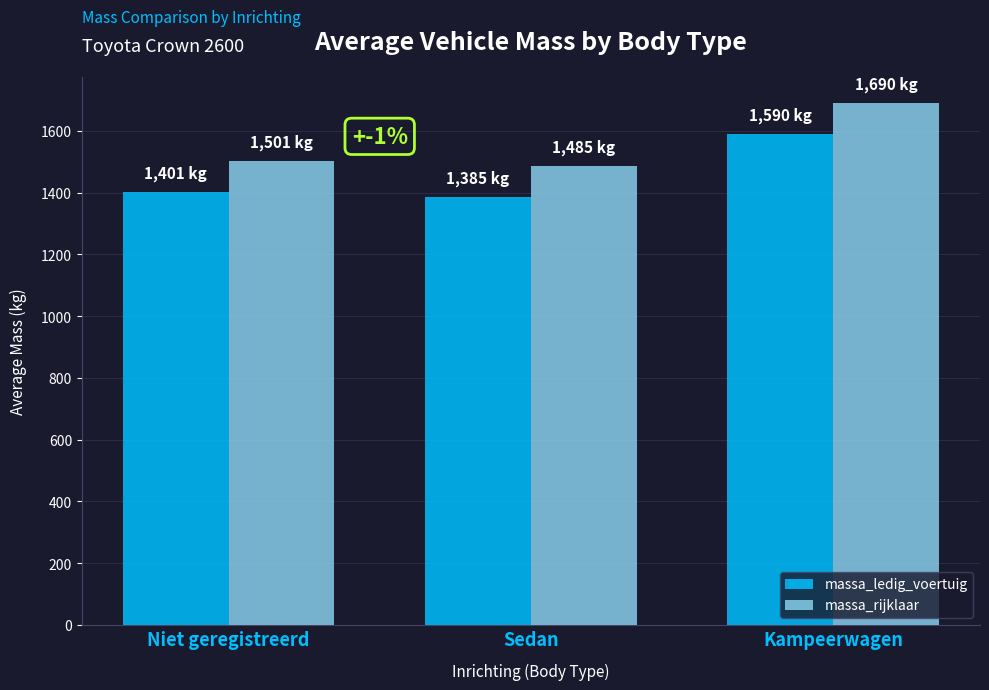

How many data points in massa_rijklaar are less than 1501?

1